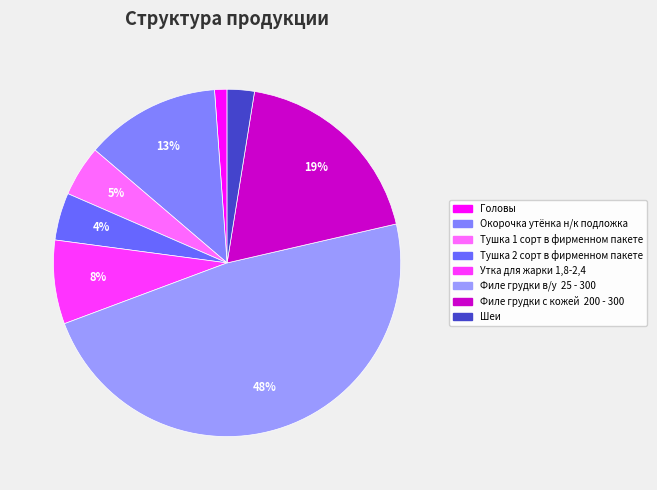

How much of the chart is everything except Головы?

98.8%